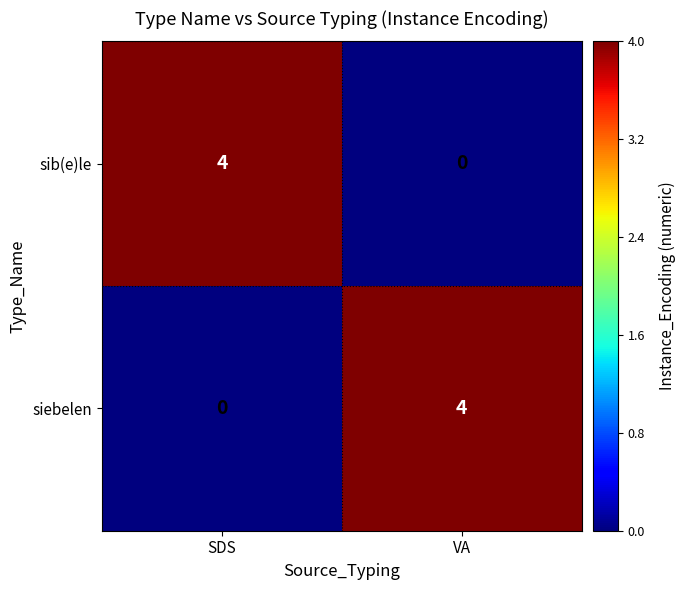

The value of siebelen at VA is 4. True or false?

True